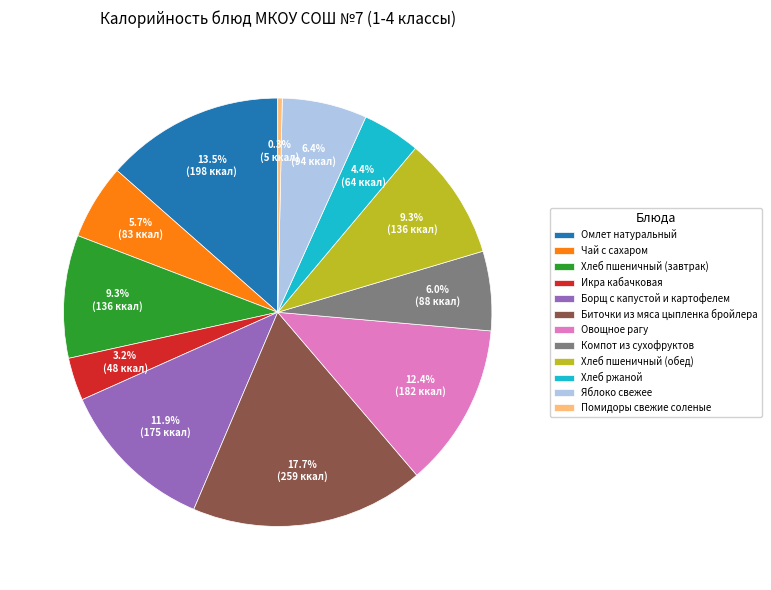

The Чай с сахаром slice represents 6% of the pie. True or false?

True